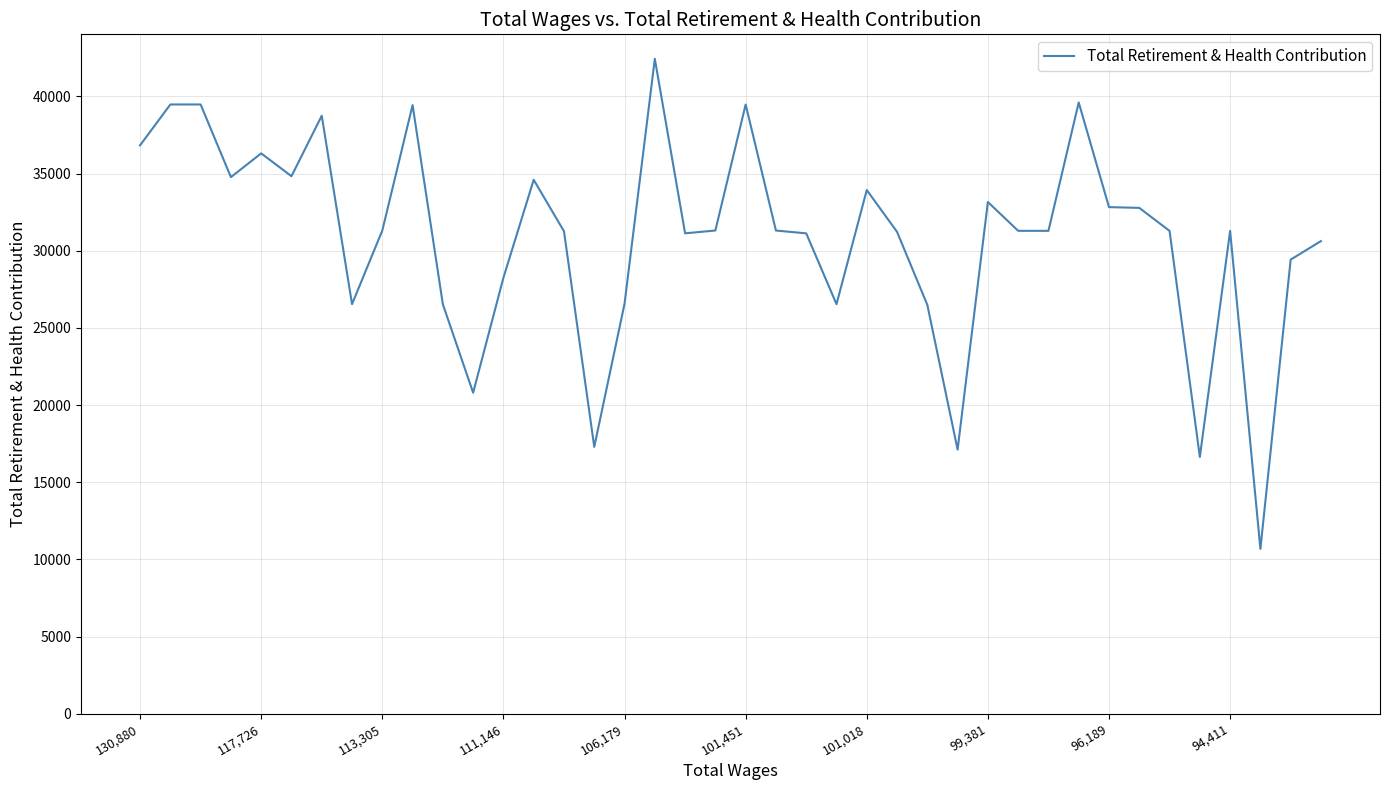

What is the smallest value displayed?

10681